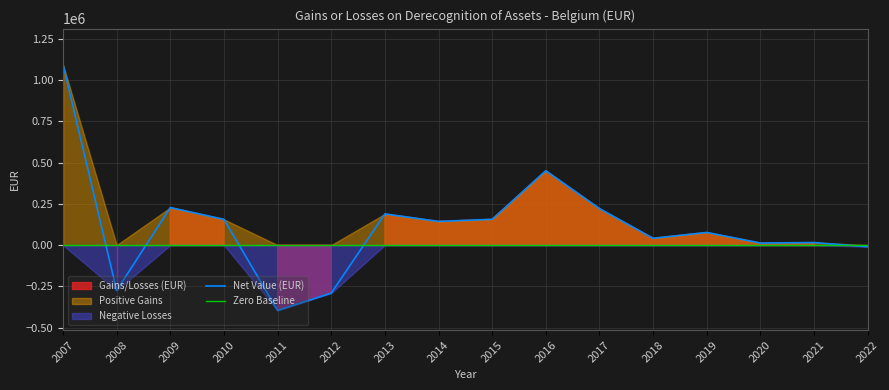

Which has a higher value, 2019 or 2009?

2009